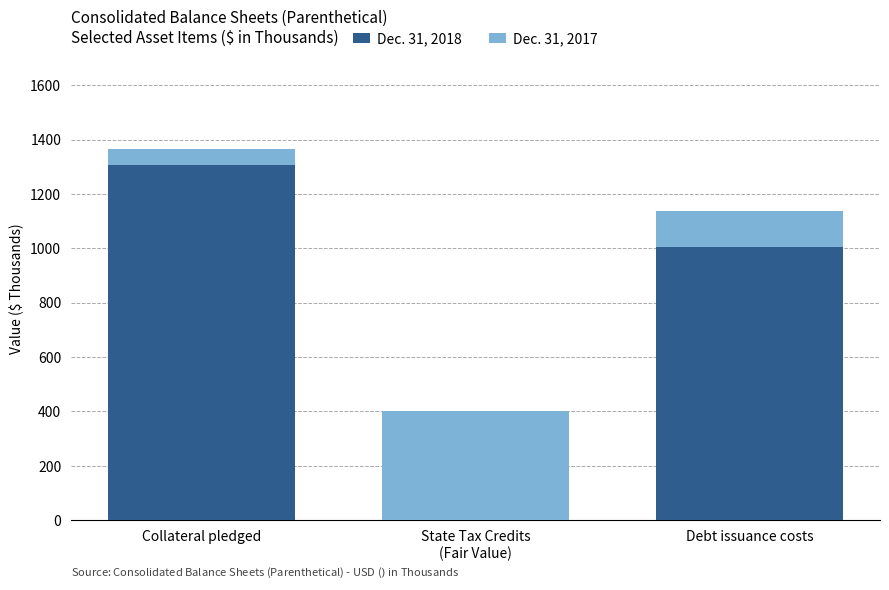

The Dec. 31, 2018 series shows 1607 at Debt issuance costs. True or false?

False